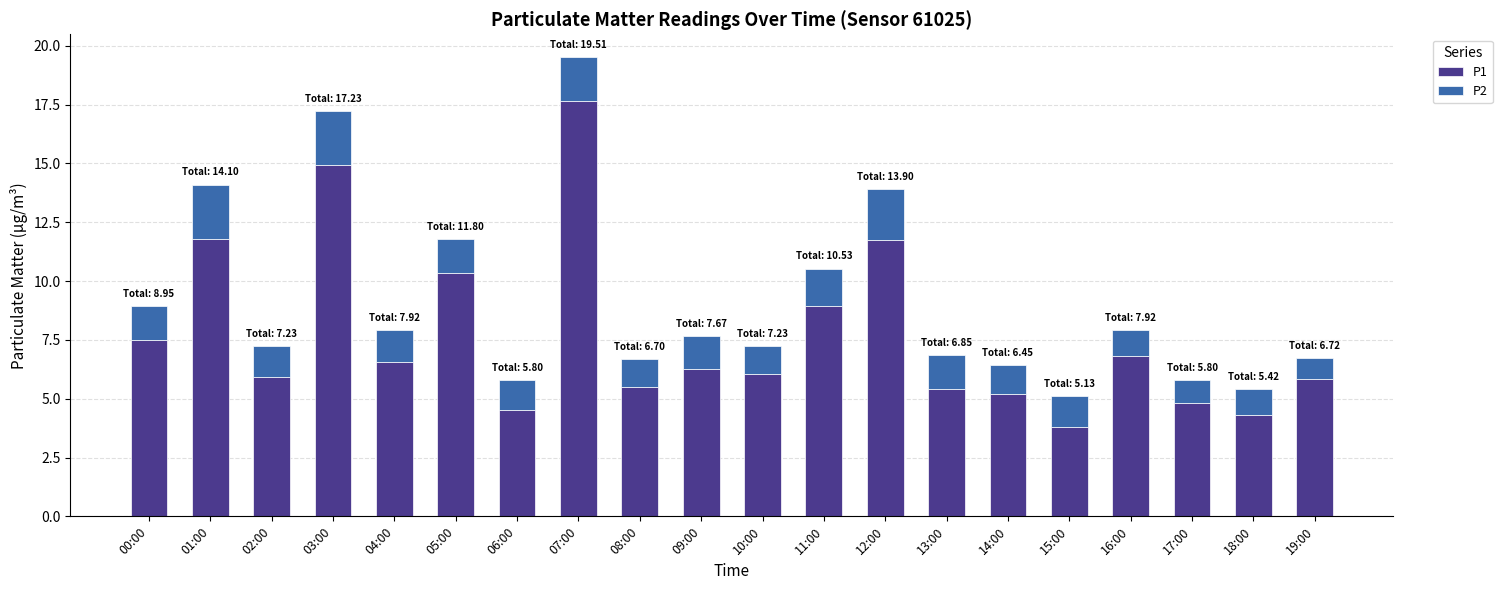

What is the minimum value for P1?

3.8